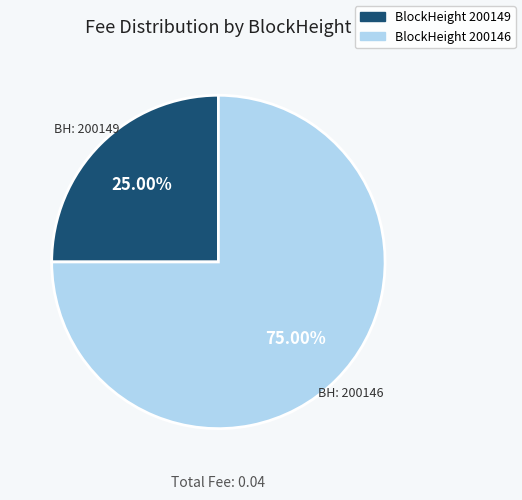

Rank the categories by value from lowest to highest.

BlockHeight 200149, BlockHeight 200146